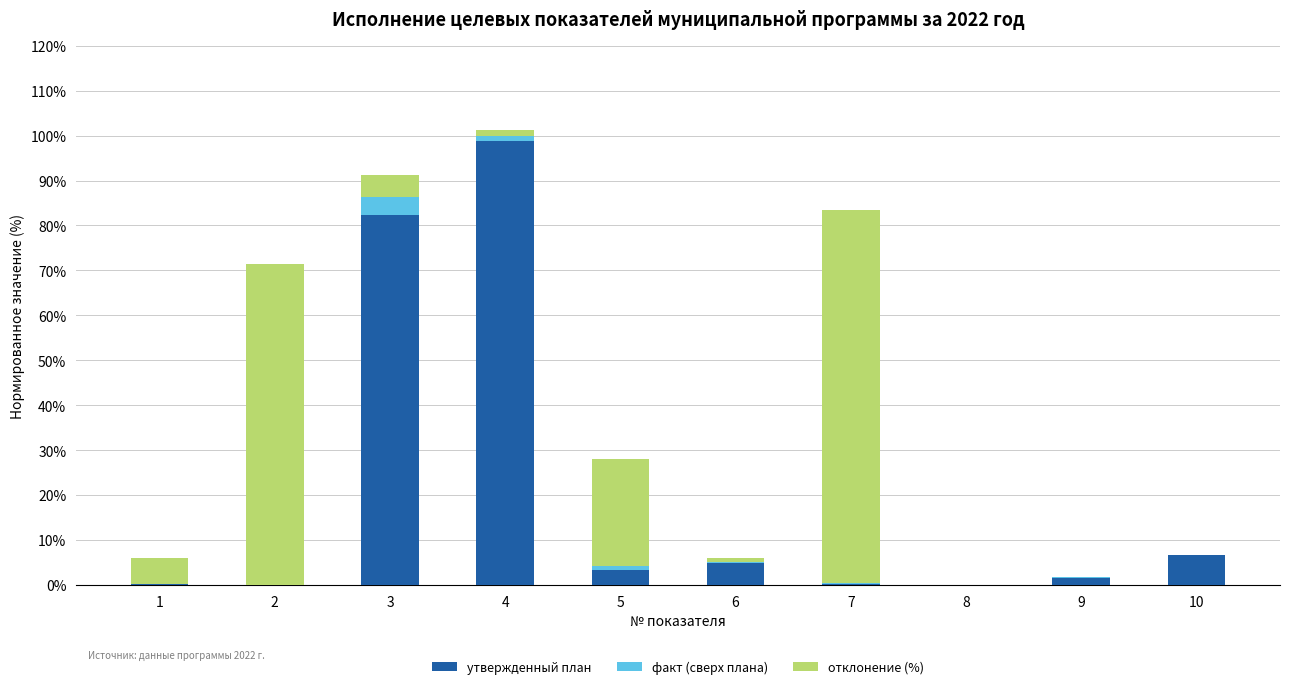

How many groups of bars are there?

10